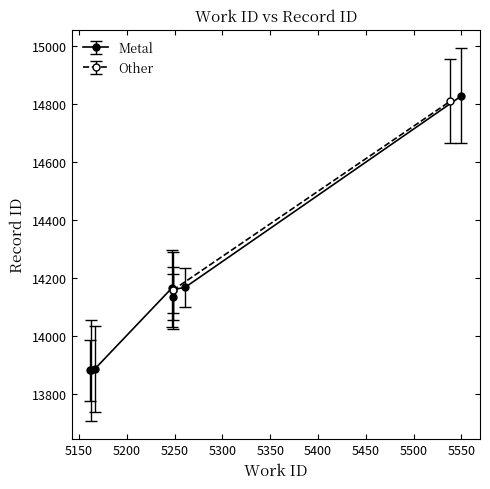

At which label does the data first exceed 14161?

5250